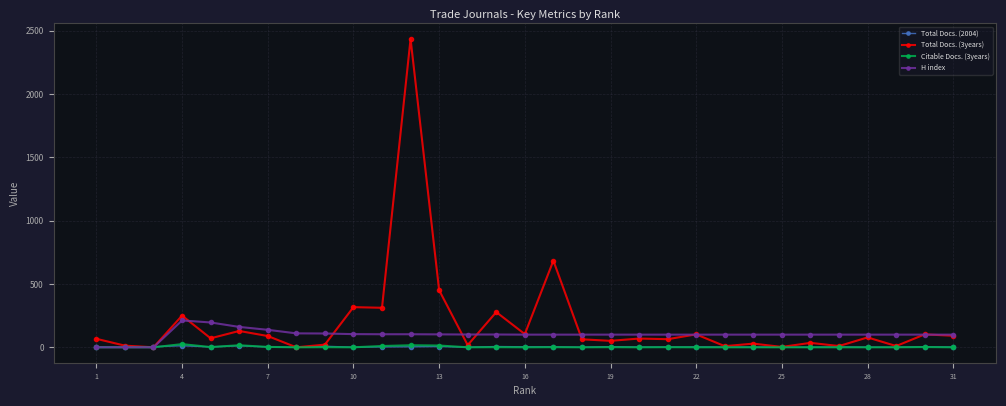

What is the highest value of the H index series?

212